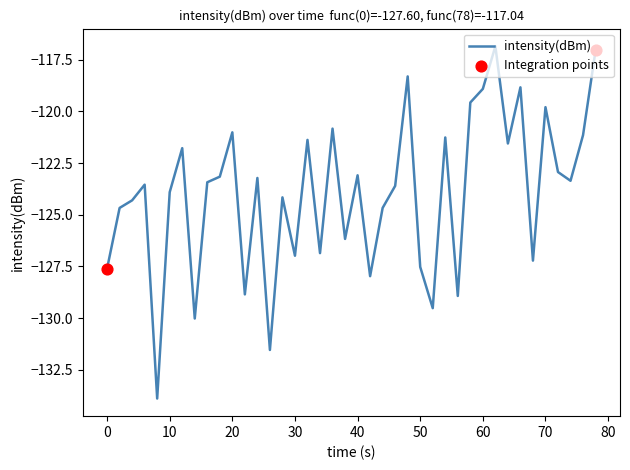

What is the difference between the maximum and minimum values?

17.0